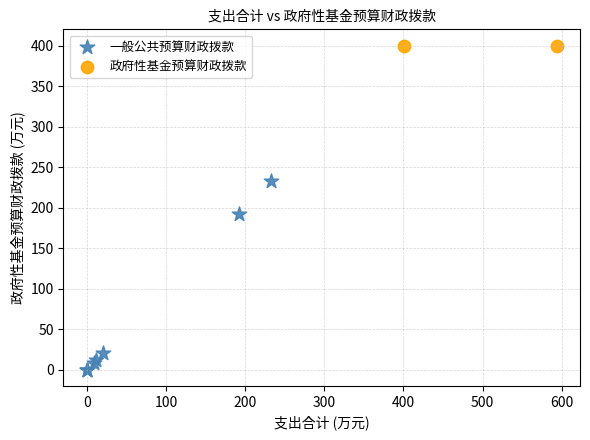

What are all the series names shown in the legend?

一般公共预算财政拨款, 政府性基金预算财政拨款